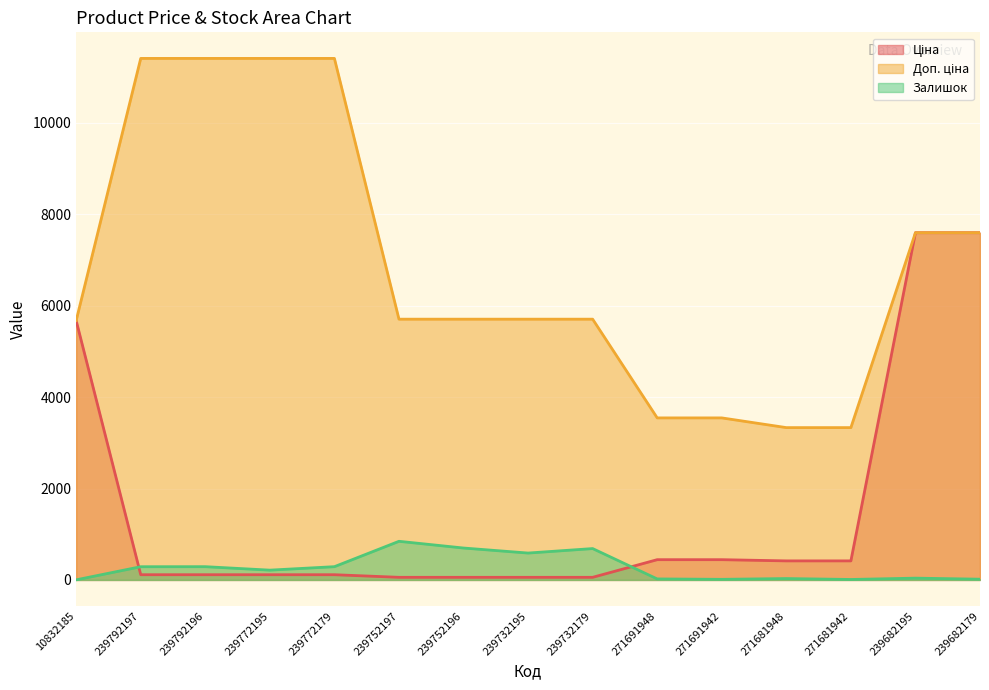

List the labels in order of Ціна value, smallest first.

239752197, 239752196, 239732195, 239732179, 239792197, 239792196, 239772195, 239772179, 271681948, 271681942, 271691948, 271691942, 10832185, 239682195, 239682179